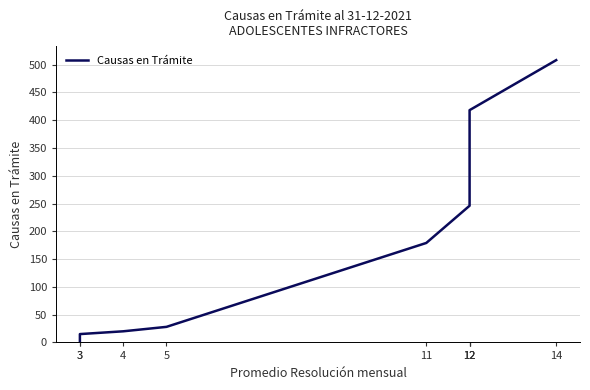

List the labels in order of value, largest first.

14, 12, 12, 12, 11, 5, 4, 3, 3